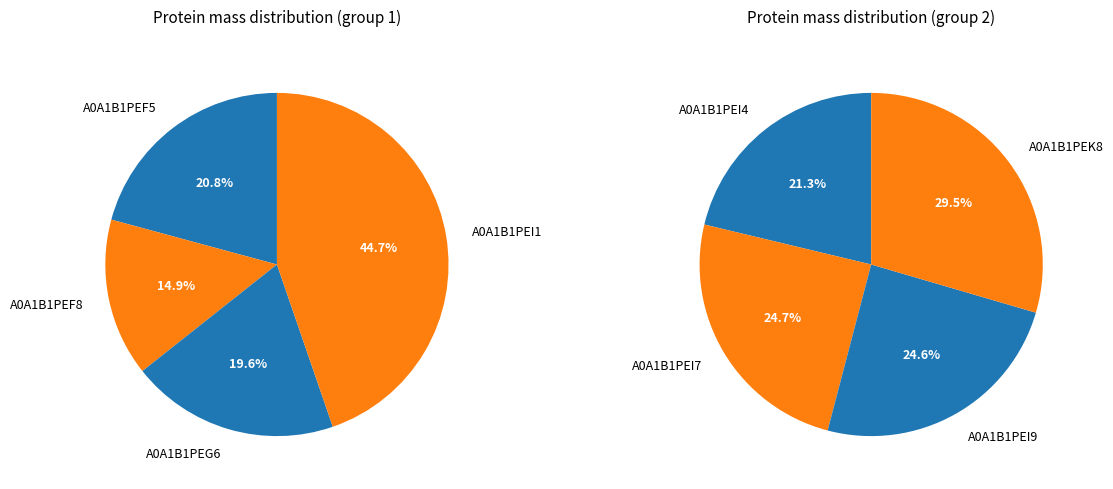

What is the largest slice in the pie chart?

A0A1B1PEK8